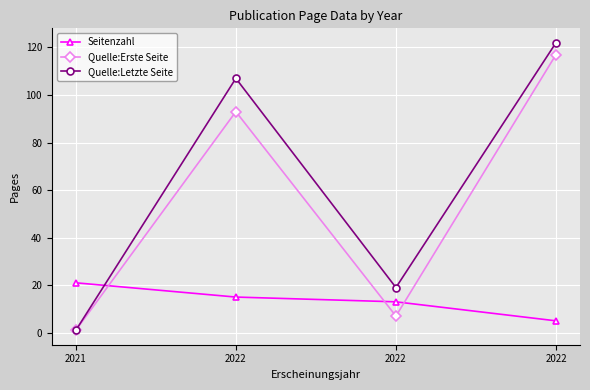

Is this an area chart (filled region under the line)?

No